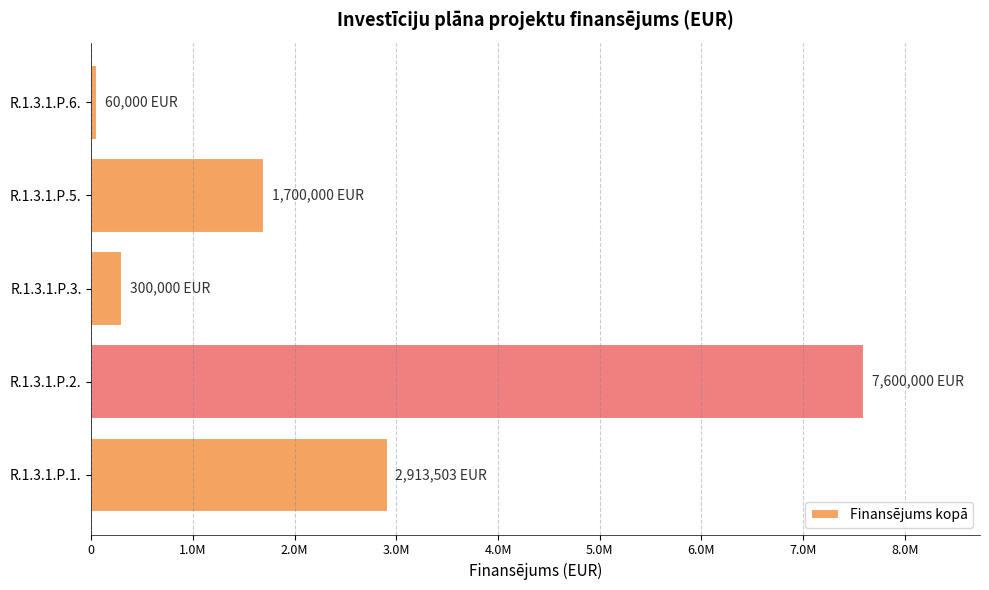

Which category has the highest value across all series?

R.1.3.1.P.2.